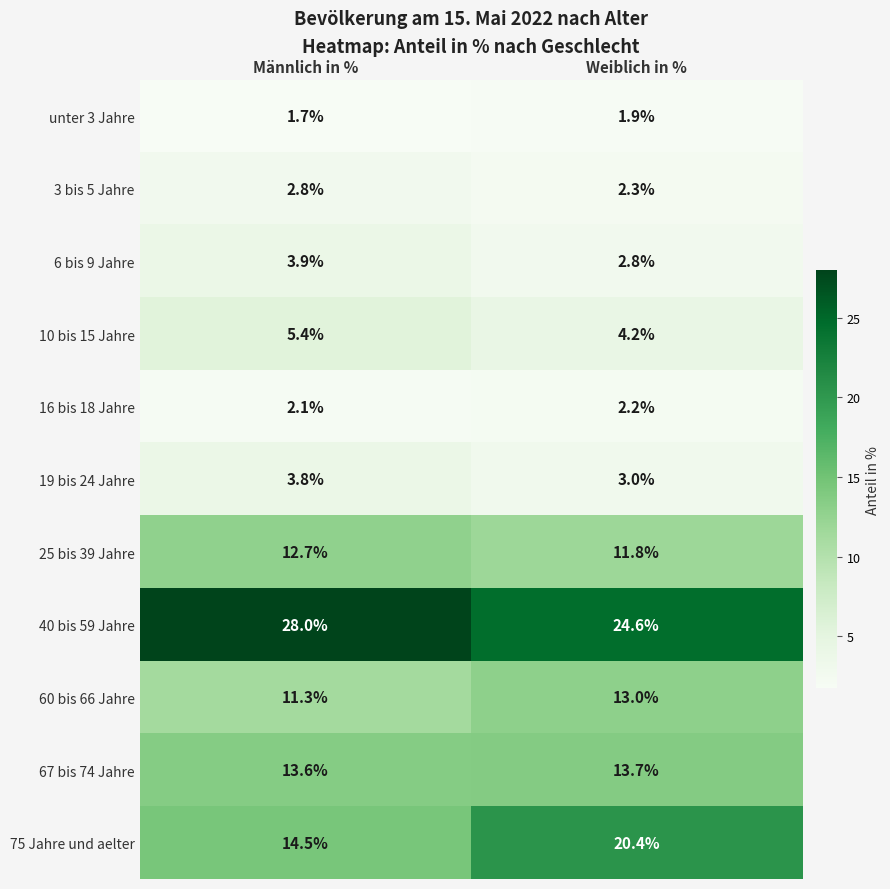

True or false: 75 Jahre und aelter has a value of 9.8 at Männlich in %.

False